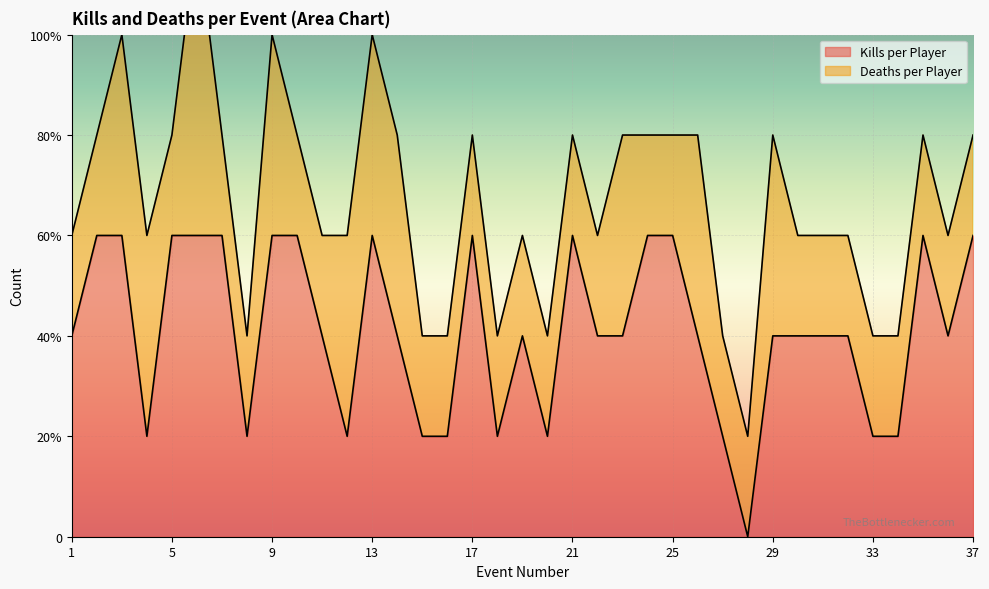

Reading right to left, what are all the values shown in this chart?

37=3	36=2	35=3	34=1	33=1	32=2	31=2	30=2	29=2	28=0	27=1	26=2	25=3	24=3	23=2	22=2	21=3	20=1	19=2	18=1	17=3	16=1	15=1	14=2	13=3	12=1	11=2	10=3	9=3	8=1	7=3	6=3	5=3	4=1	3=3	2=3	1=2